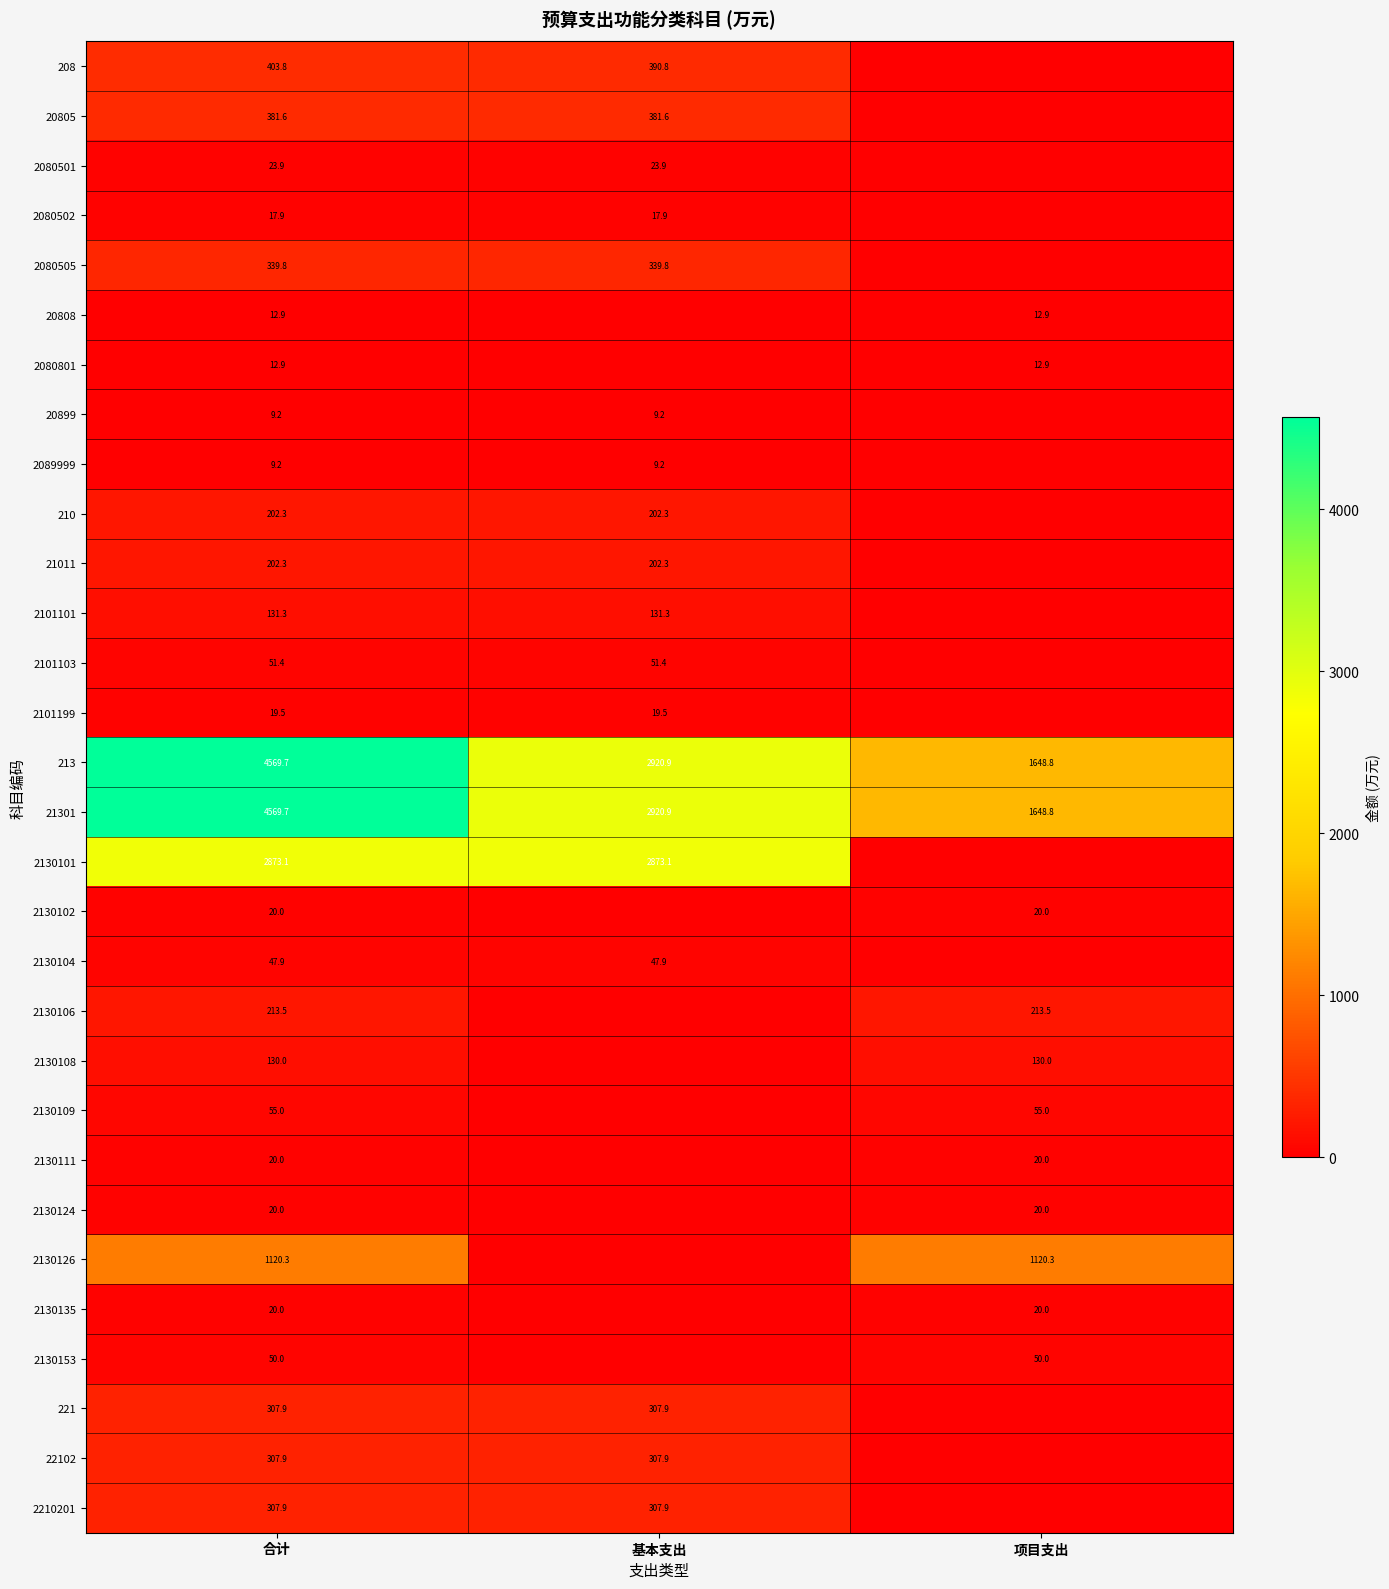

What is the total value across all series at 合计?

16450.9